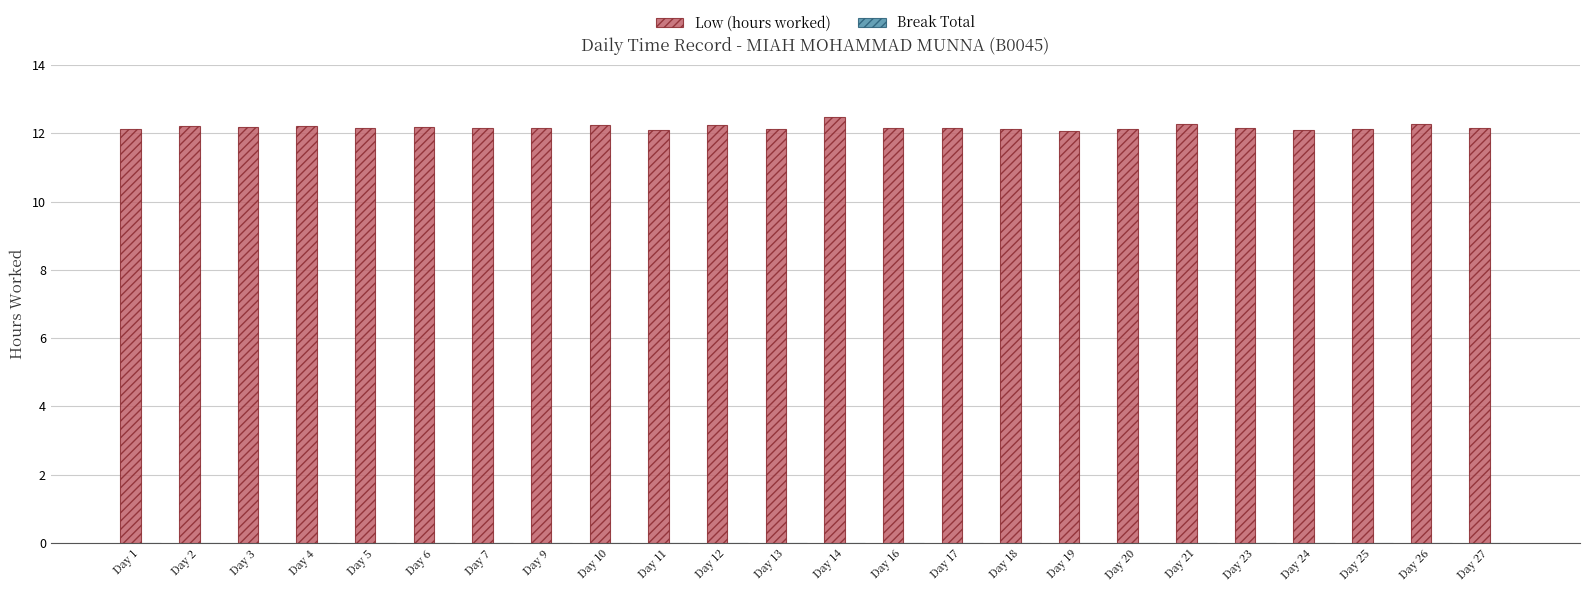

How many bars are there in total?

24